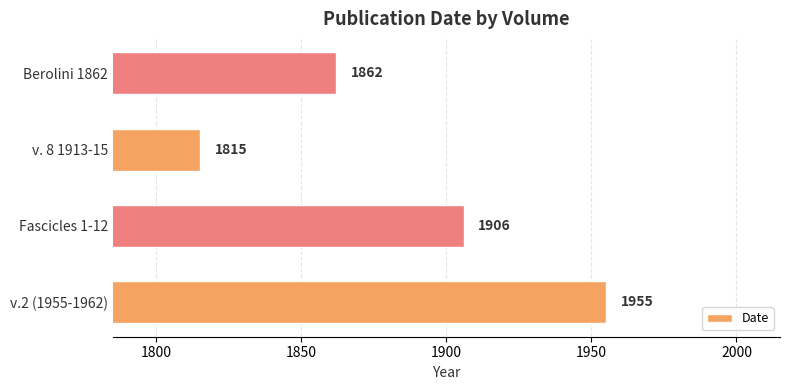

Where is the data nearest to the value 1885?

Fascicles 1-12